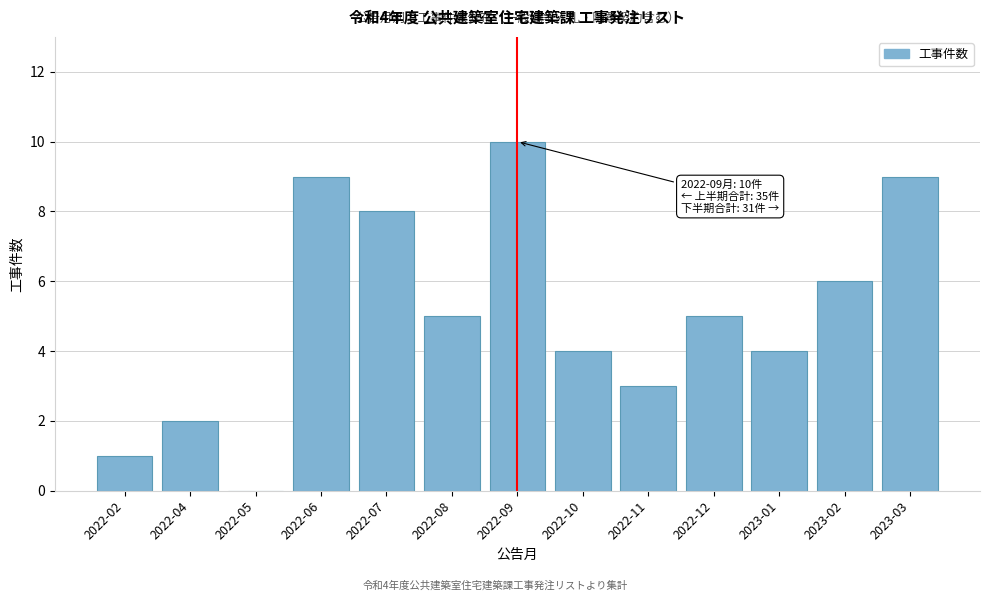

Reading left to right, list all the values displayed in this chart.

2022-02=1	2022-04=2	2022-05=0	2022-06=9	2022-07=8	2022-08=5	2022-09=10	2022-10=4	2022-11=3	2022-12=5	2023-01=4	2023-02=6	2023-03=9